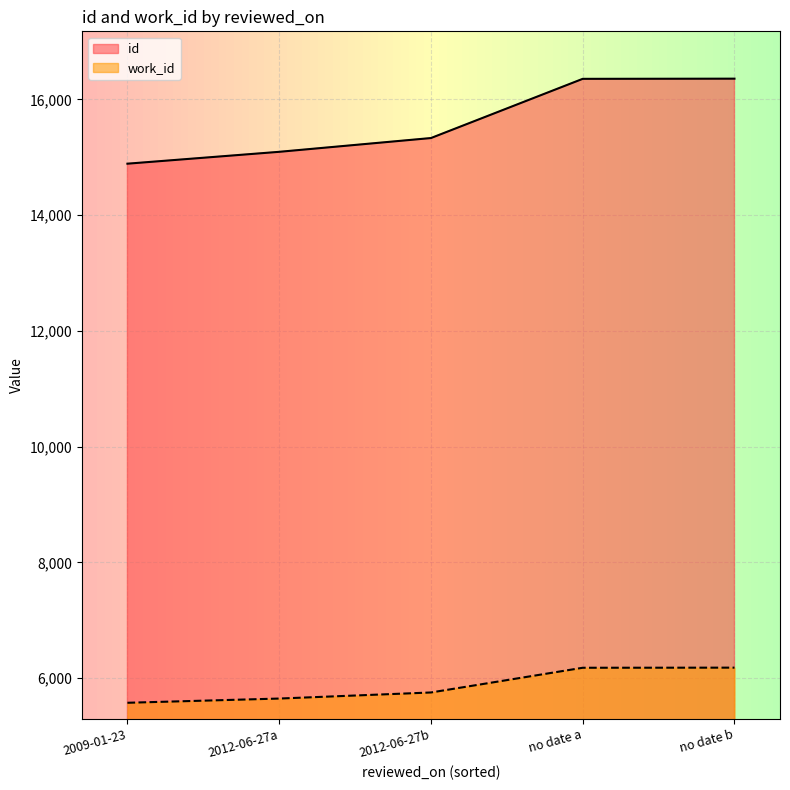

What is the difference between the second highest and minimum values in the work_id series?

605